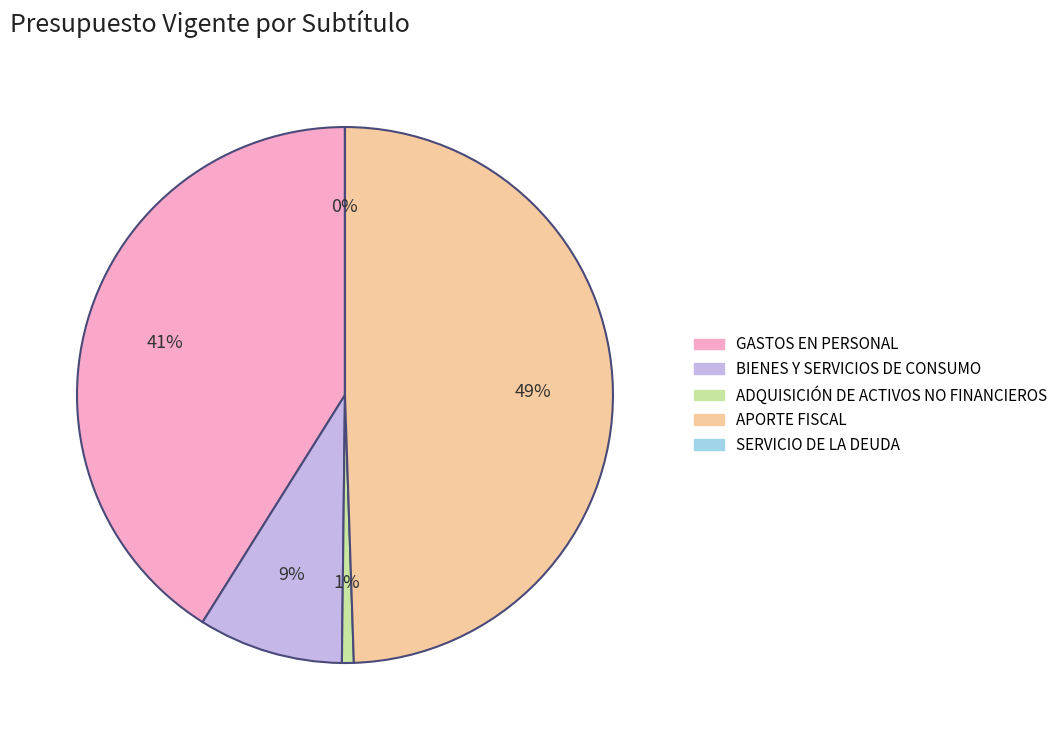

To the nearest percent, what is the average slice percentage?

20%